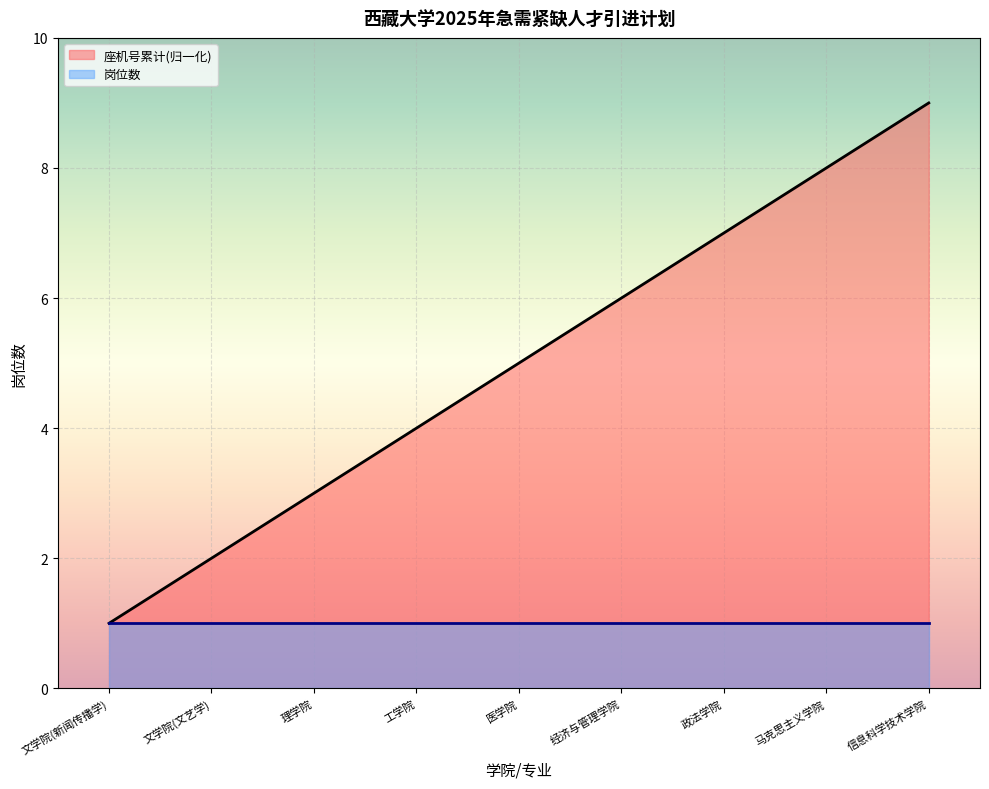

How many lines are shown in the chart?

2